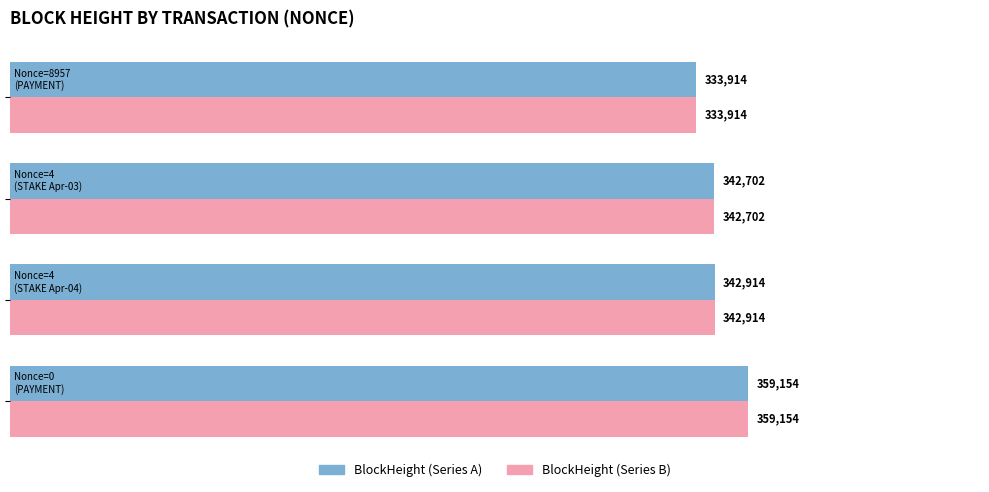

What is the maximum value shown in the chart?

359154